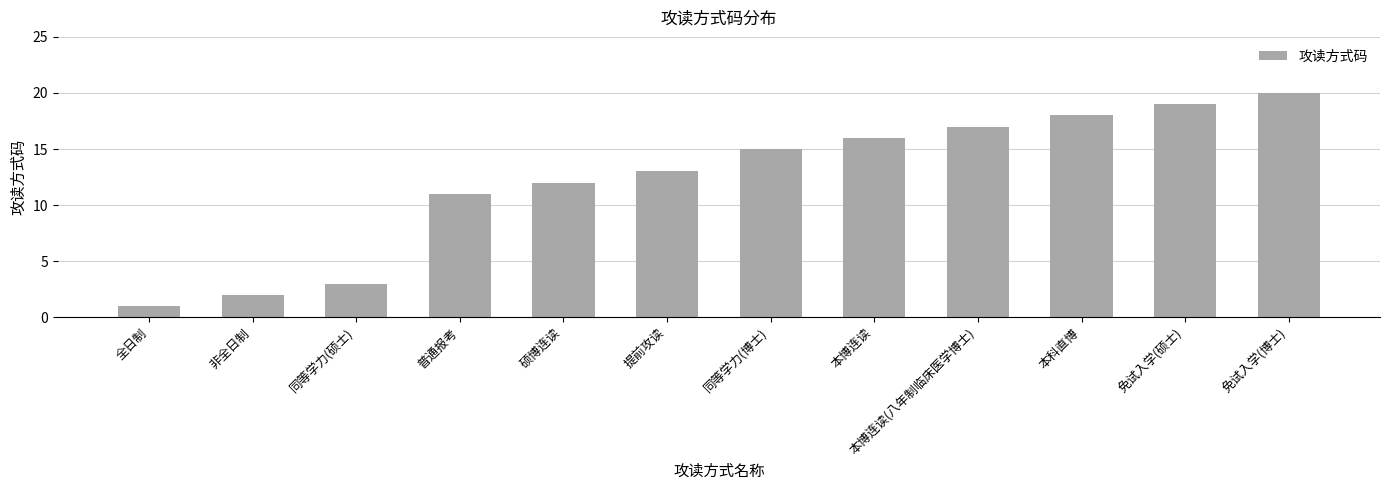

Rank the categories by value from highest to lowest.

免试入学(博士), 免试入学(硕士), 本科直博, 本博连读(八年制临床医学博士), 本博连读, 同等学力(博士), 提前攻读, 硕博连读, 普通报考, 同等学力(硕士), 非全日制, 全日制